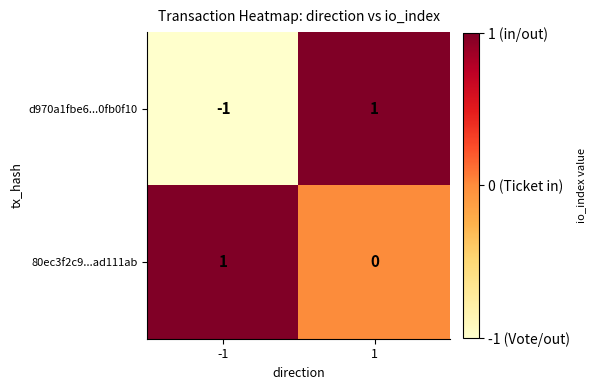

Which series has the widest spread of values?

d970a1fbe6...0fb0f10